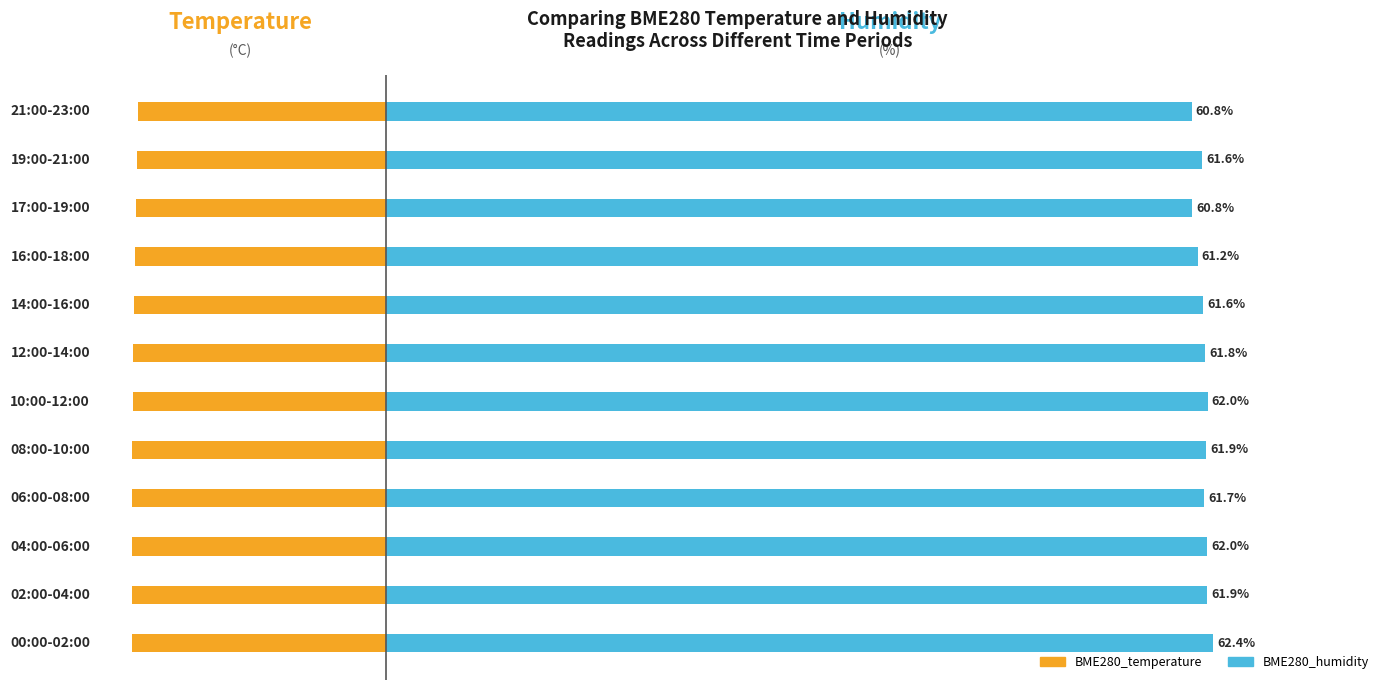

Which series has the widest spread of values?

BME280_humidity